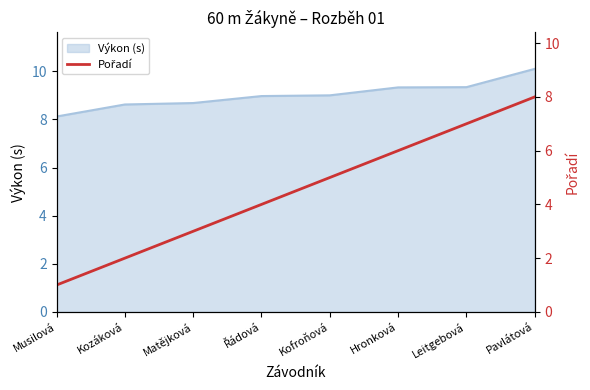

Does the chart have visible grid lines?

No